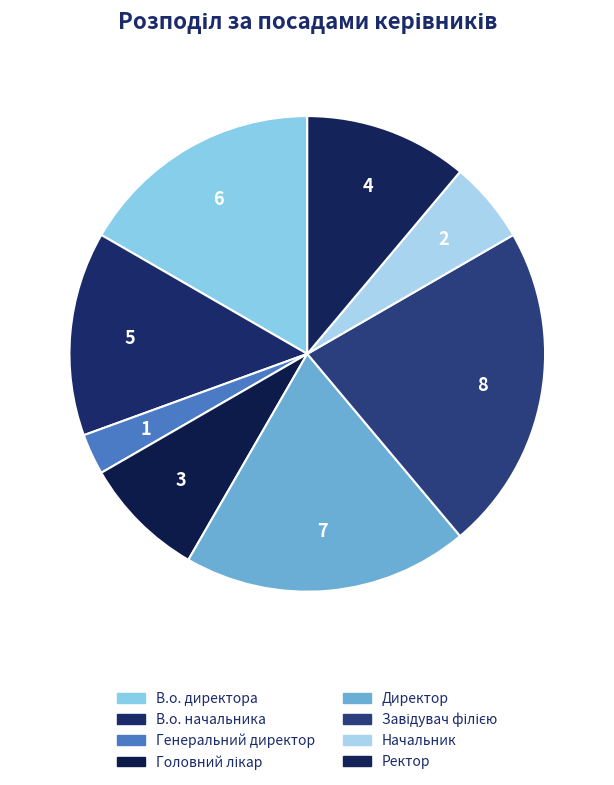

The Генеральний директор slice represents 3% of the pie. True or false?

True